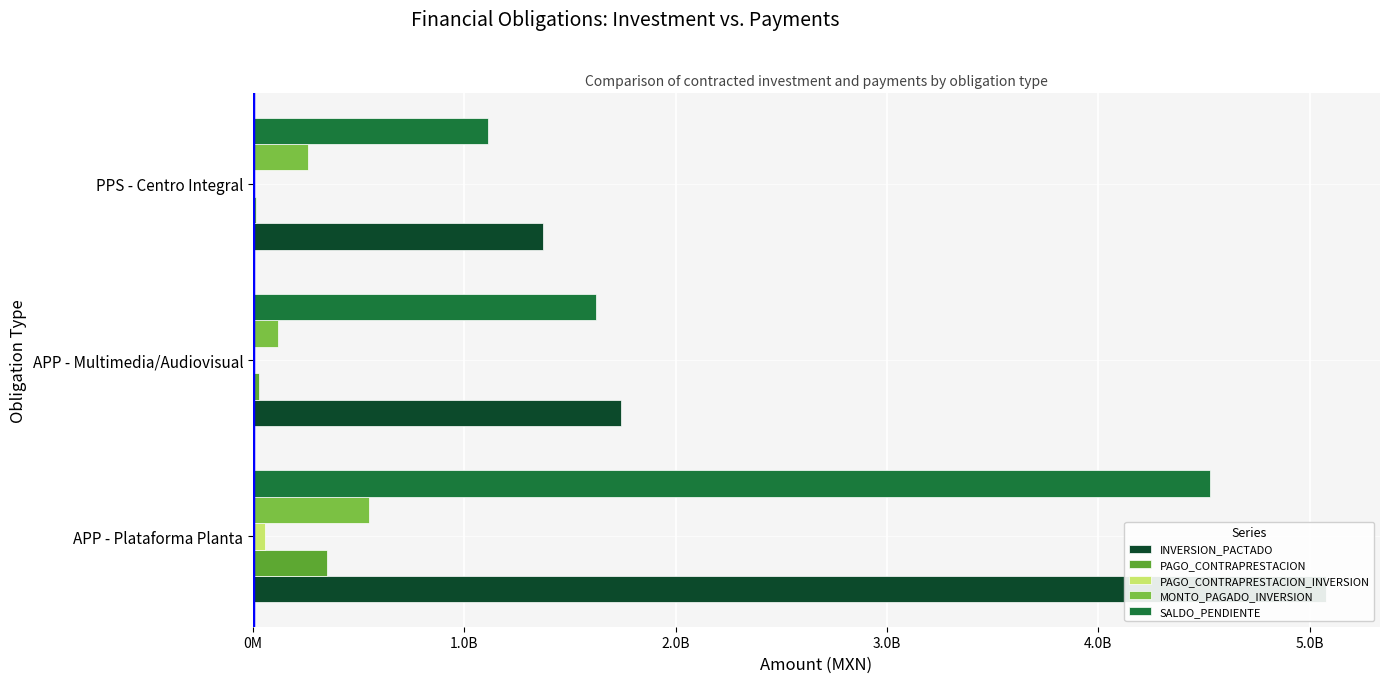

Reading left to right, extract all data points from this chart.

INVERSION_PACTADO: 5079315613.1	1742945414.0	1372679059.2
PAGO_CONTRAPRESTACION: 352035341.1	27003397.7	15672124.8
PAGO_CONTRAPRESTACION_INVERSION: 58191322.4	6224805.0	4575596.9
MONTO_PAGADO_INVERSION: 549014116.1	118271296.0	260809021.0
SALDO_PENDIENTE: 4530300206.0	1624674118.0	1111870038.1